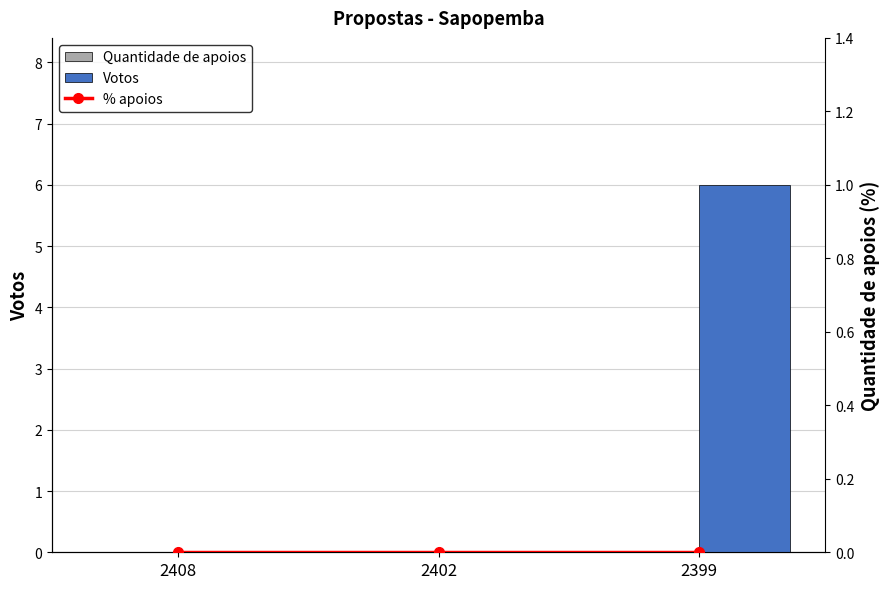

At which category does the chart reach its peak across all series?

2399